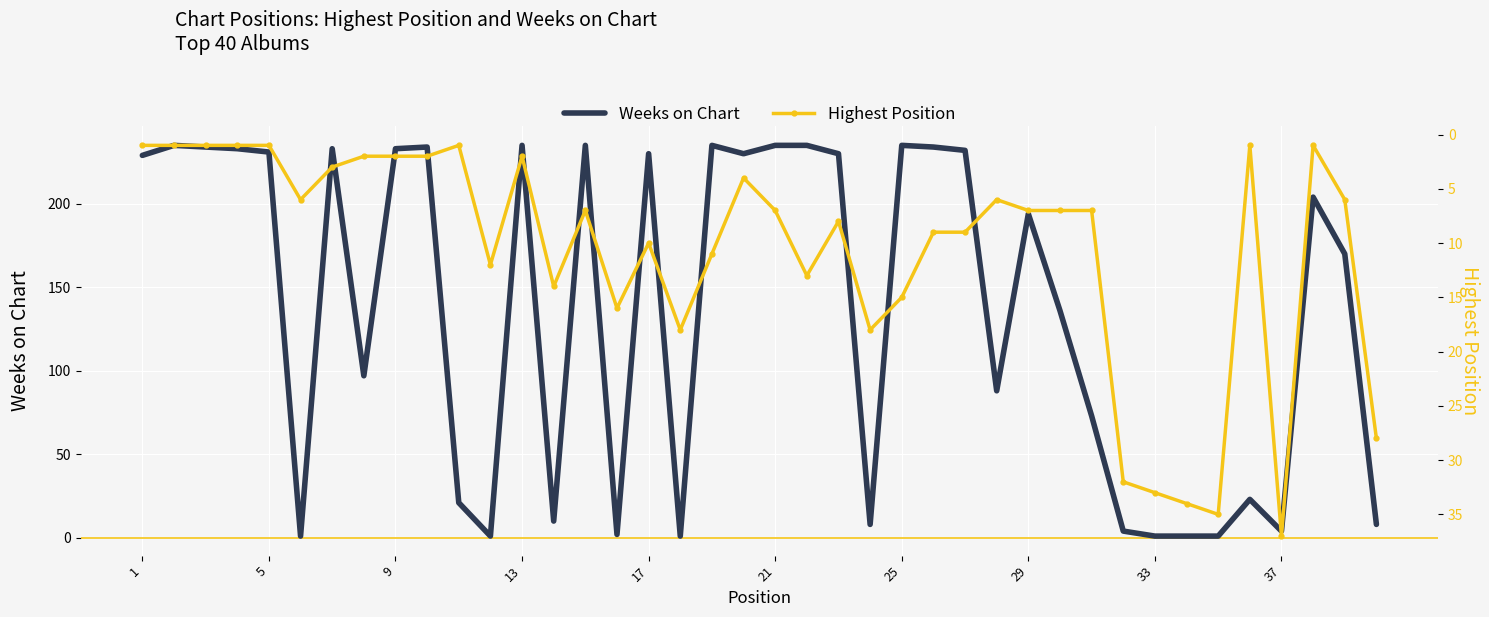

List the series in order of their overall mean, lowest first.

Highest Position, Weeks on Chart